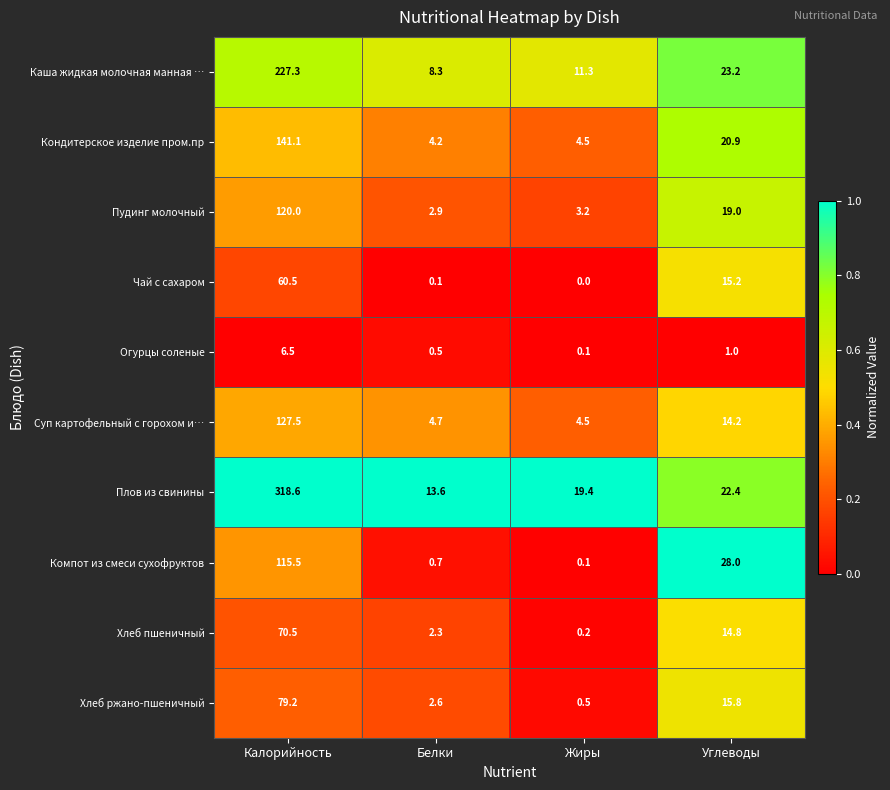

Which series has the widest spread of values?

Плов из свинины